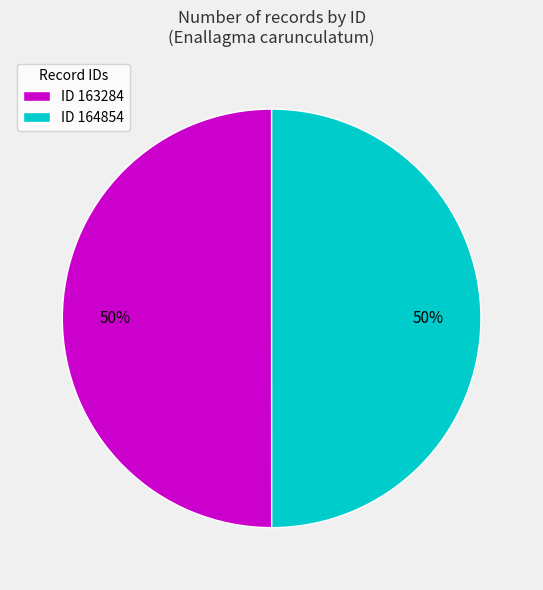

Combined, do ID 164854 and ID 163284 account for over 50%?

Yes